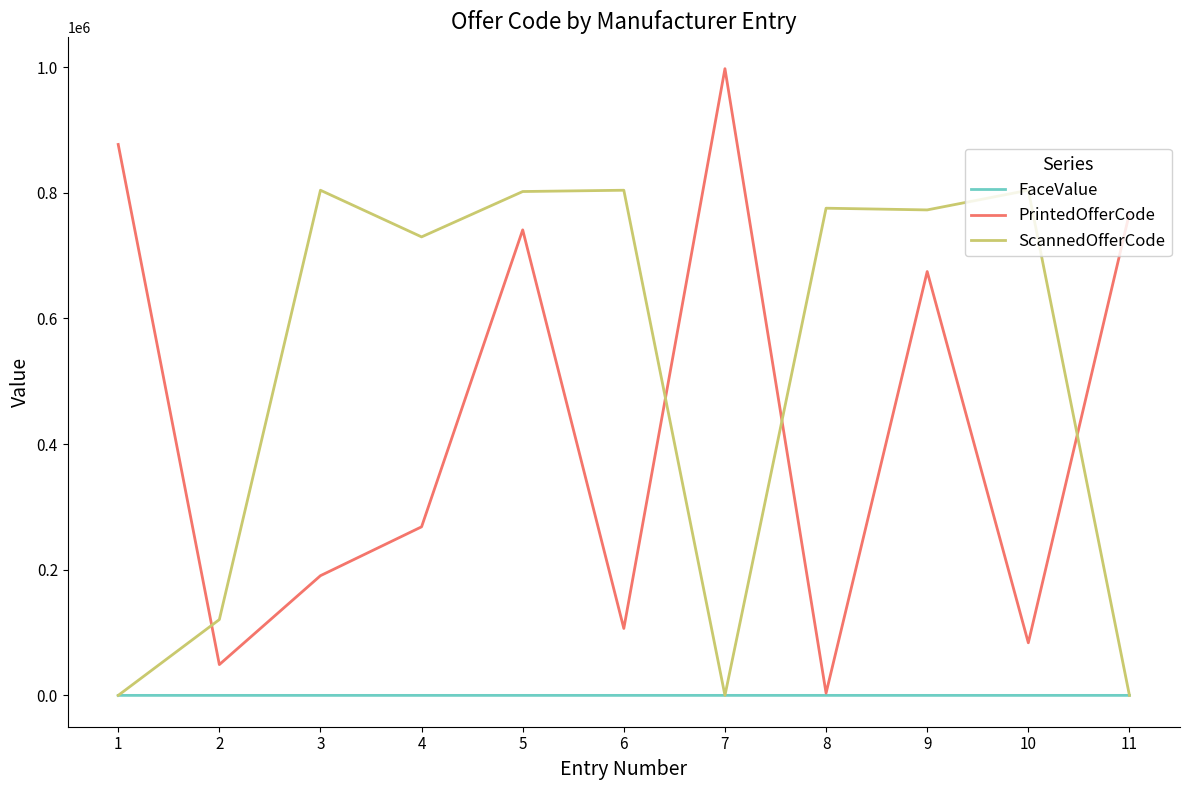

Which series has the largest total across all categories?

ScannedOfferCode